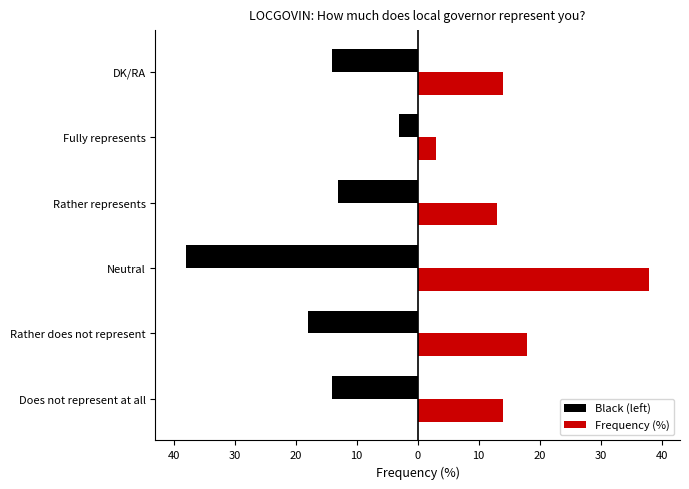

What are all the series names shown in the legend?

Black (left), Frequency (%)